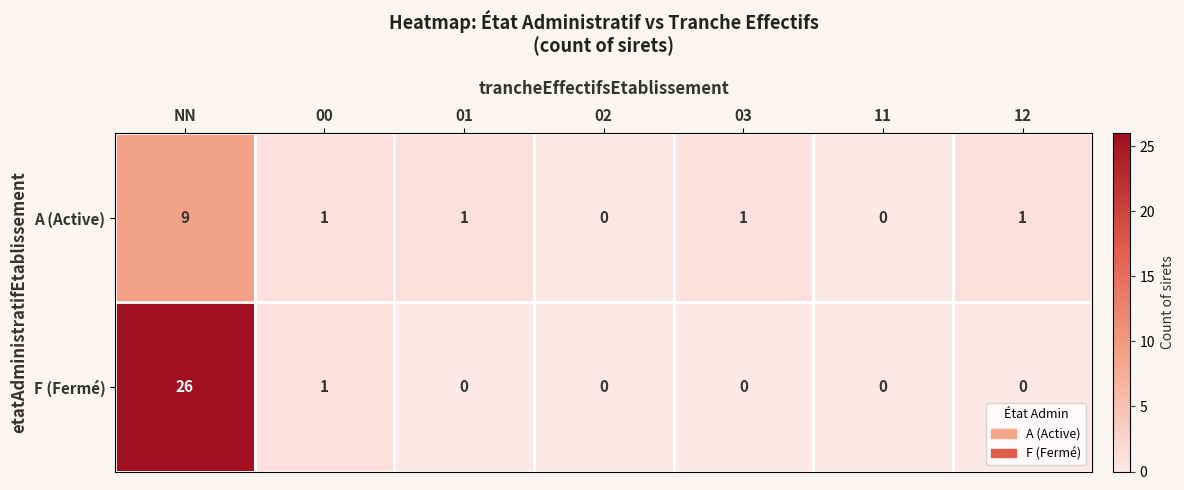

How many series are shown in this chart?

2